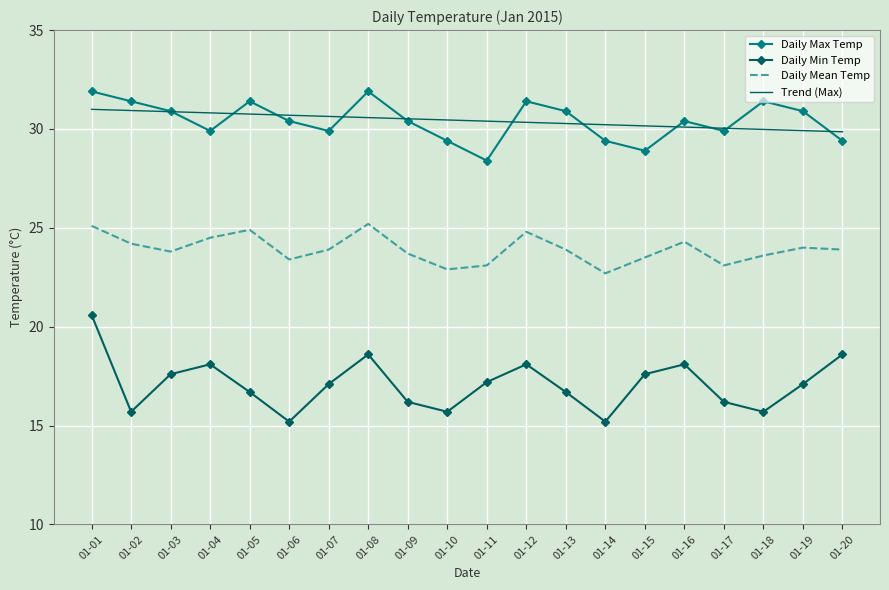

What is the difference between the second highest and second lowest values in the Daily Max Temp series?

3.0